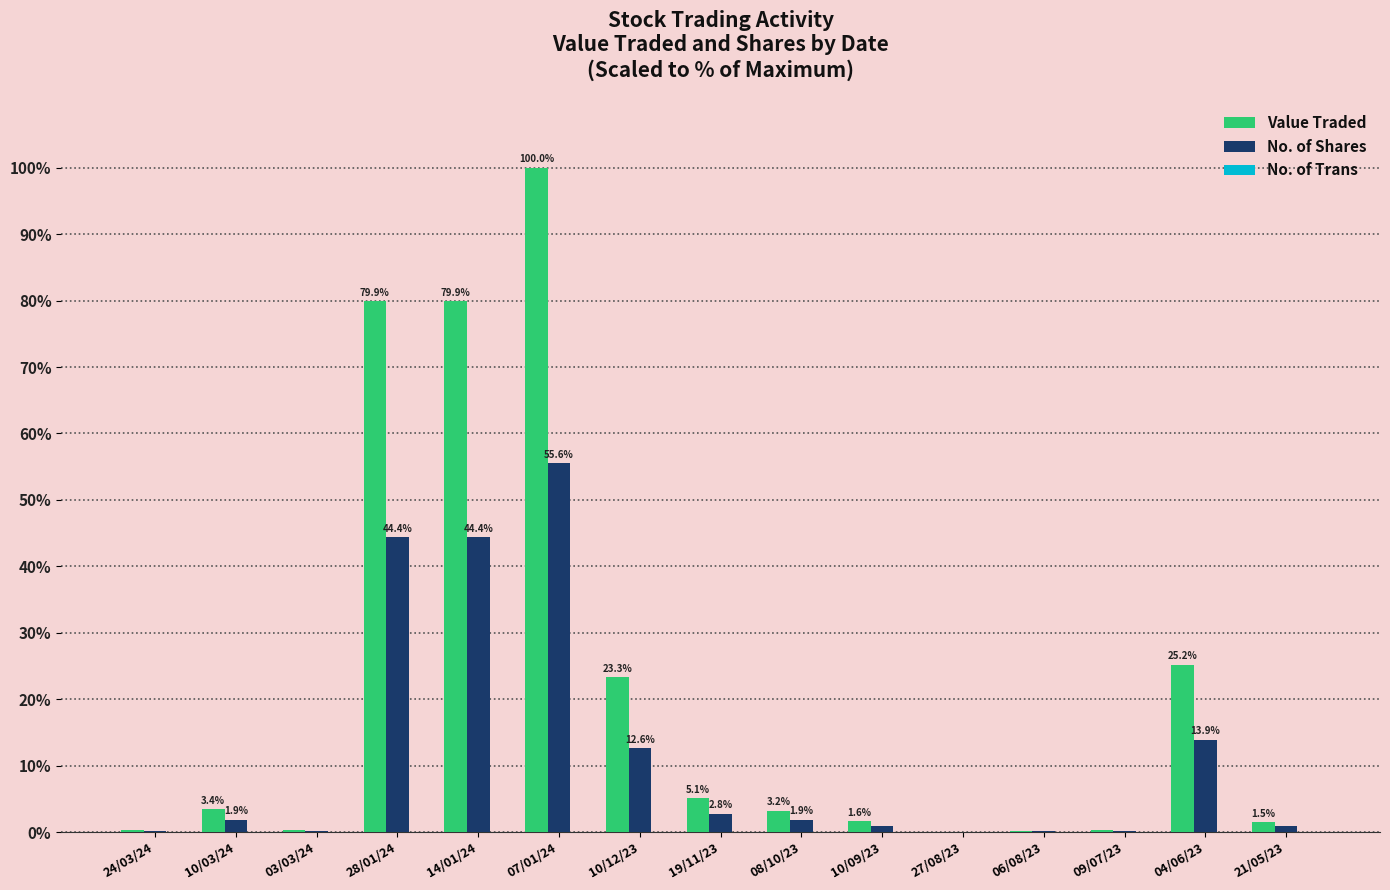

What is the maximum value for Value Traded?

100.0